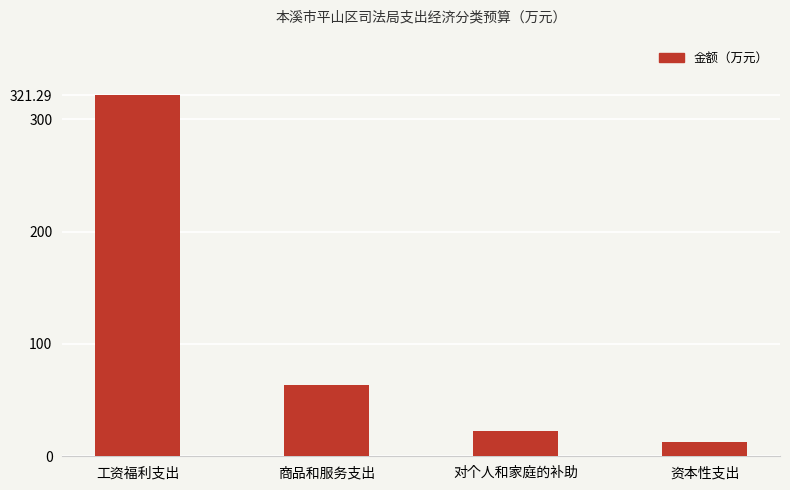

At which category does the chart reach its peak across all series?

工资福利支出